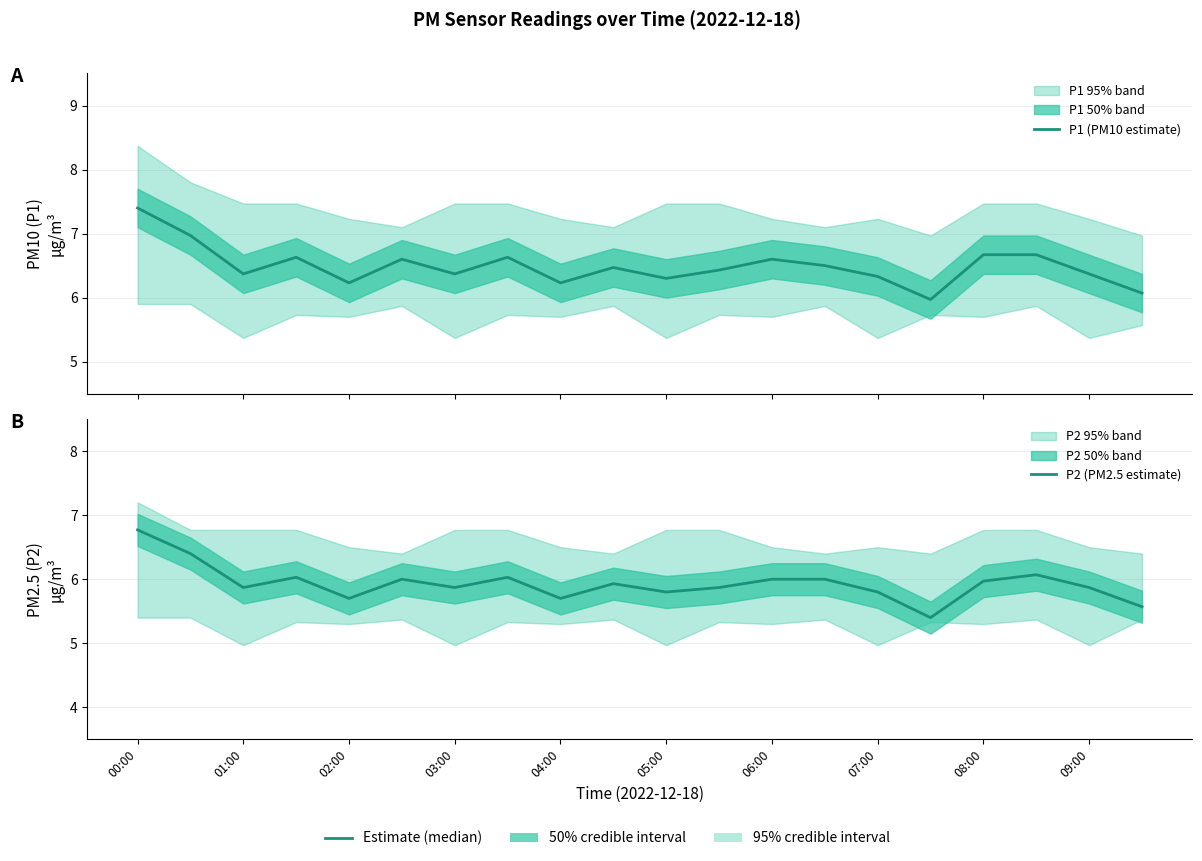

True or false: P1 (PM10 estimate) has more than 1 points higher than both neighbors.

True